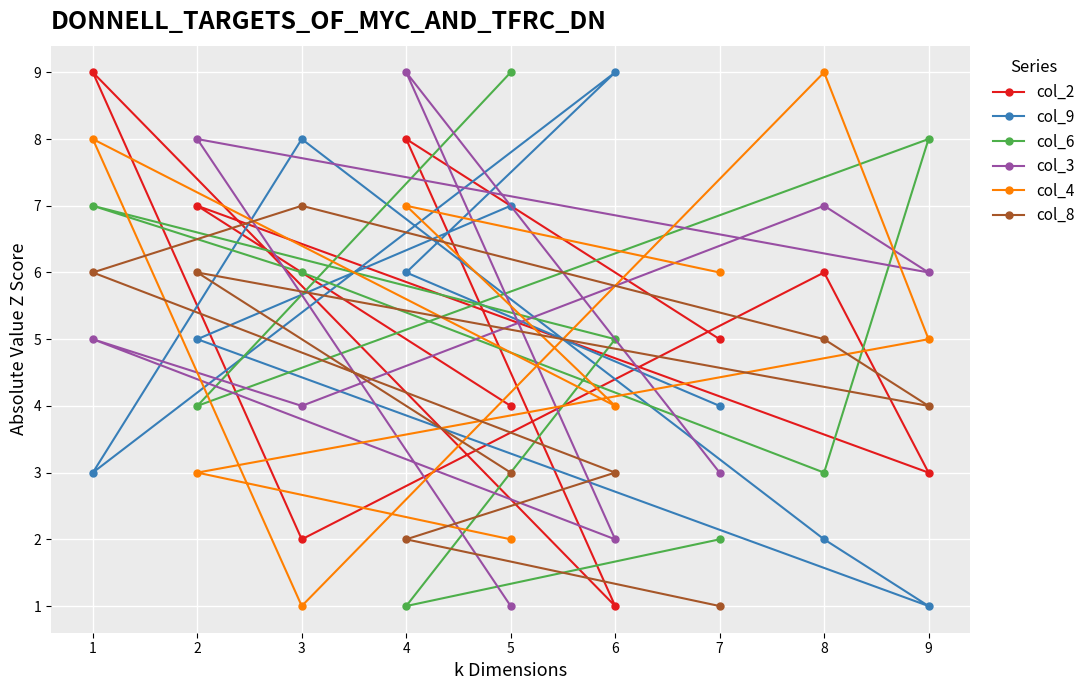

Between 1 and 5, which series saw the biggest shift?

col_4